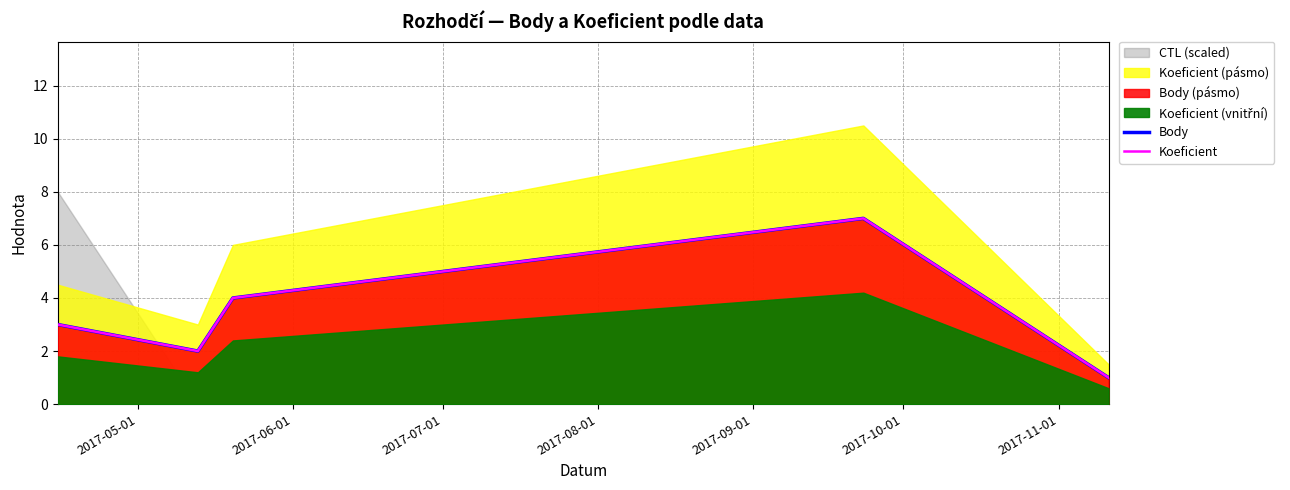

Rank the series by their maximum value, from lowest to highest.

Body, Koeficient